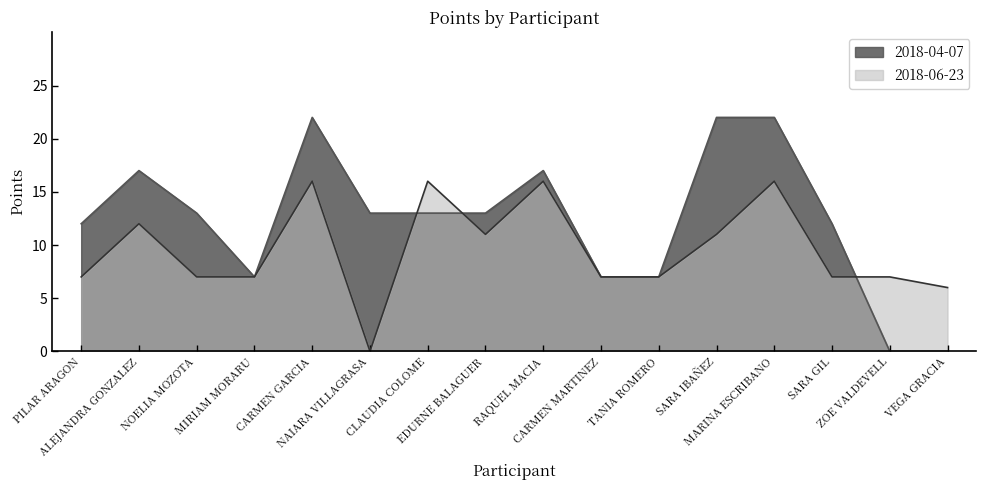

In 2018-06-23, how many points are lower than both neighbors (excluding endpoints)?

2